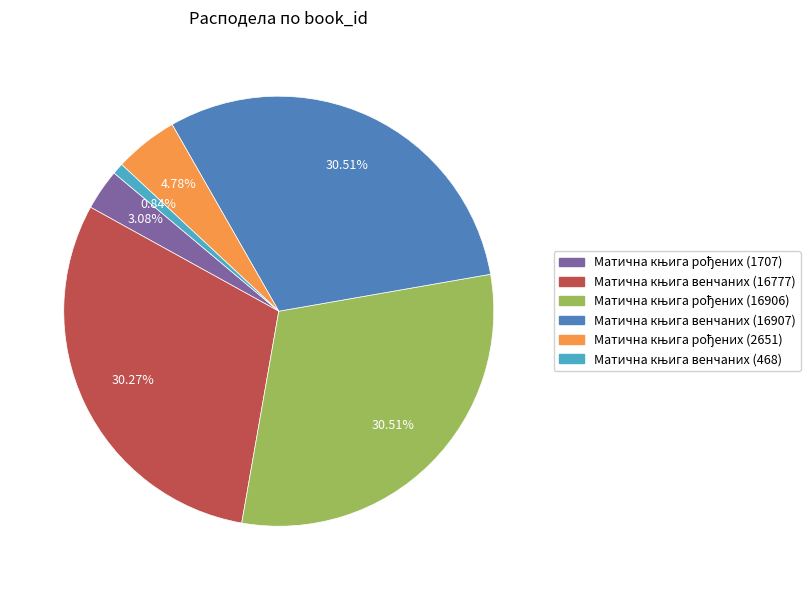

Is there any slice that represents more than half of the pie?

No